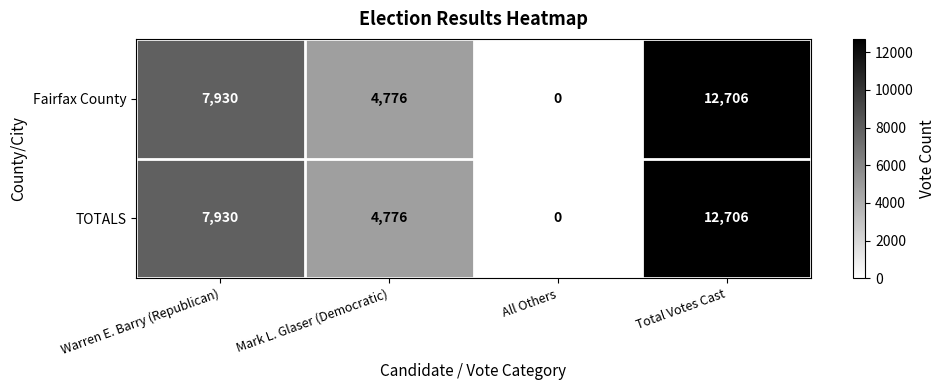

List the labels in order of TOTALS value, largest first.

Total Votes Cast, Warren E. Barry (Republican), Mark L. Glaser (Democratic), All Others